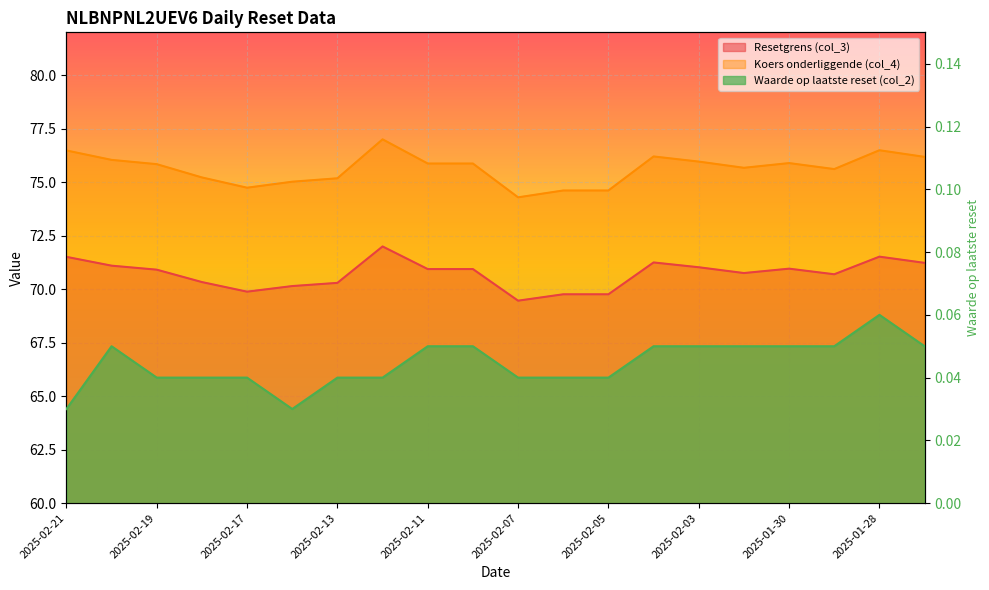

The Waarde op laatste reset (col_2) series shows 0.0 at 2025-02-21. True or false?

False